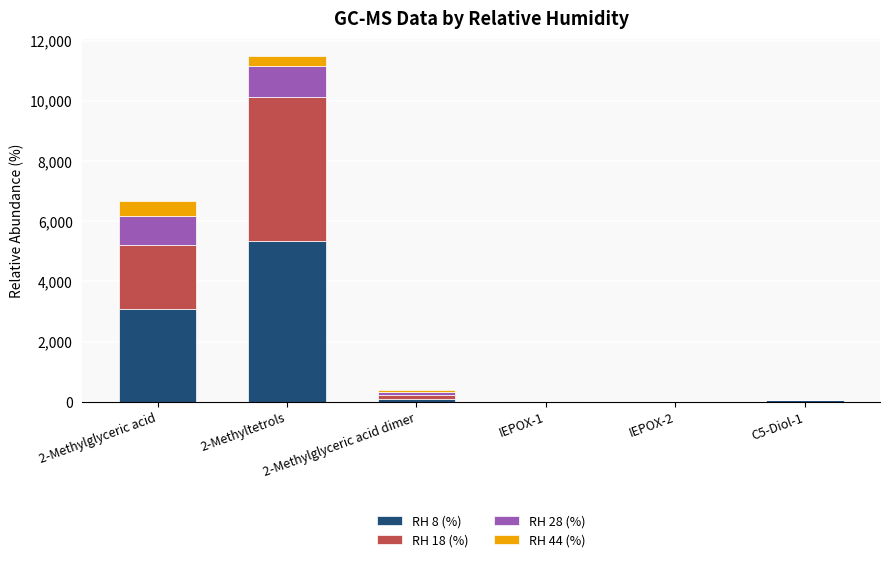

At which category is the sum across all series the highest?

2-Methyltetrols